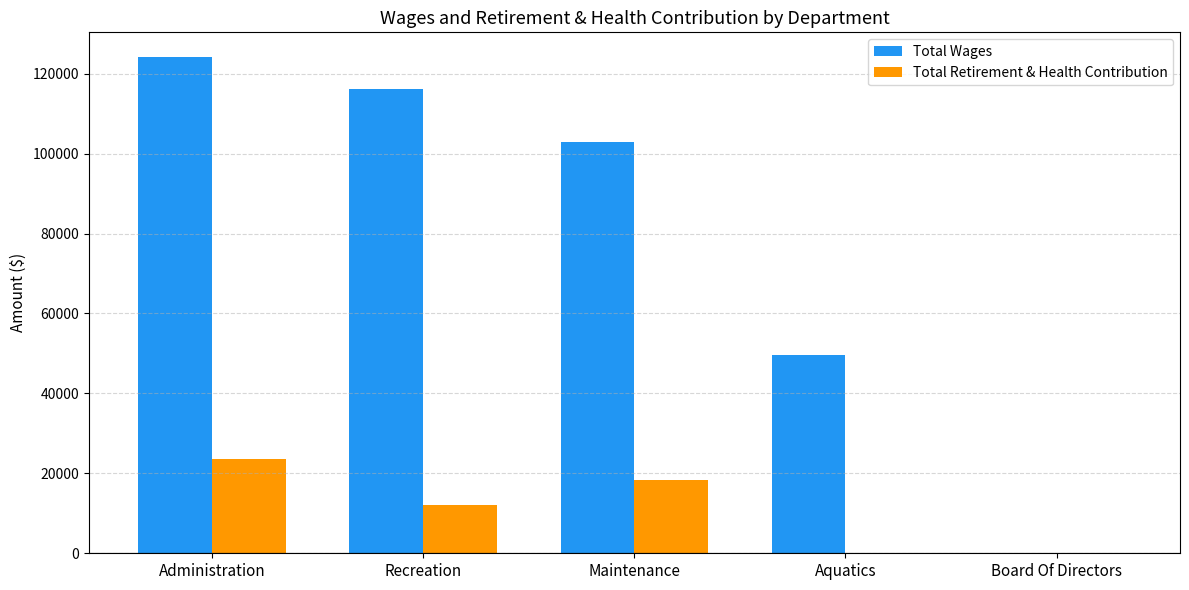

What is the sum of all Total Wages values?

392645